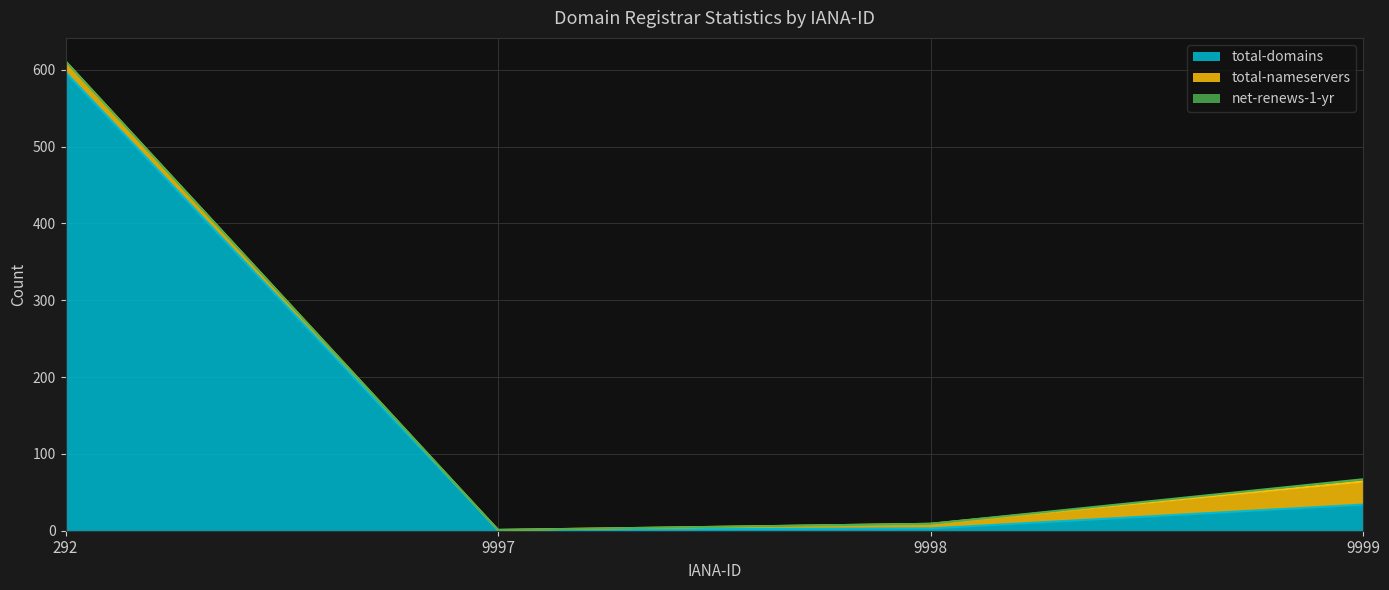

How many lines are shown in the chart?

3